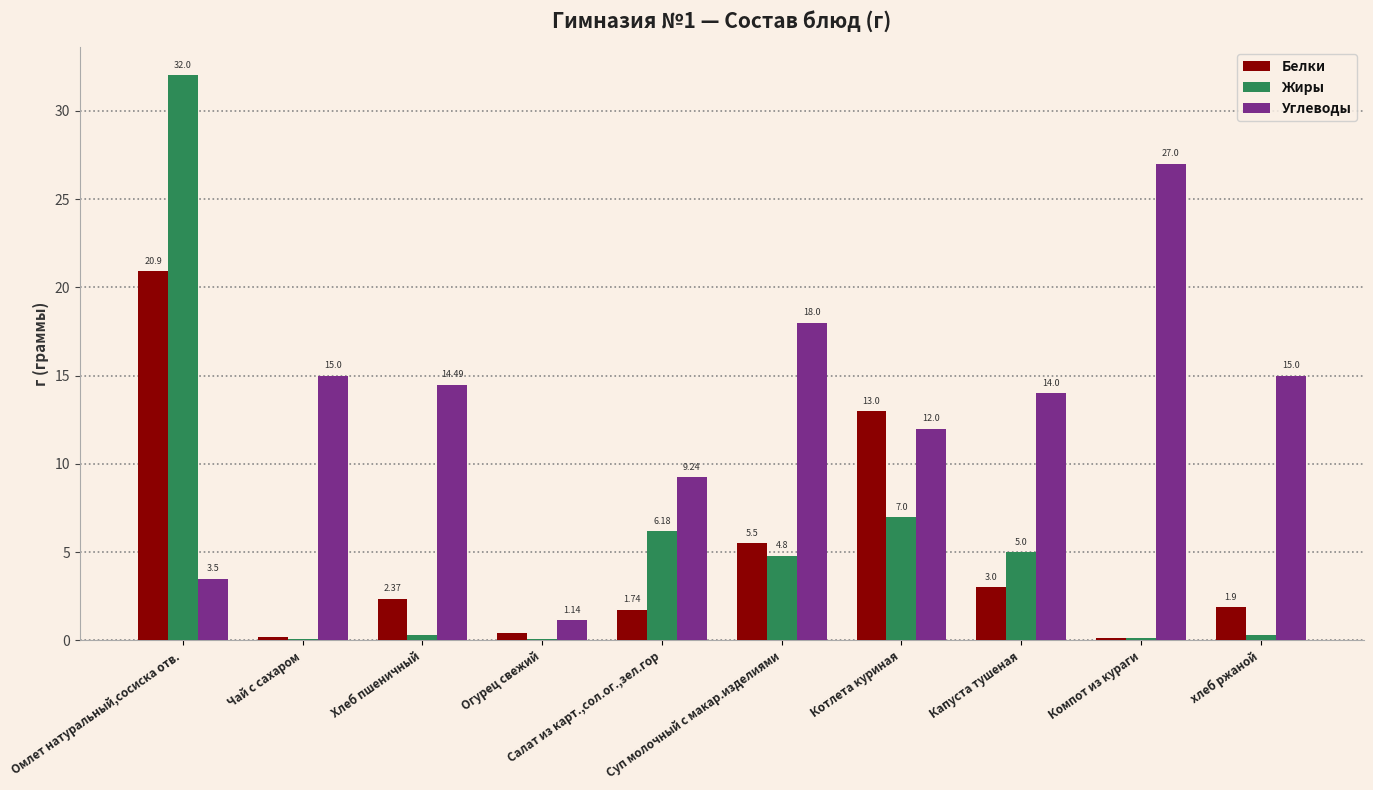

Which series has the largest total across all categories?

Углеводы